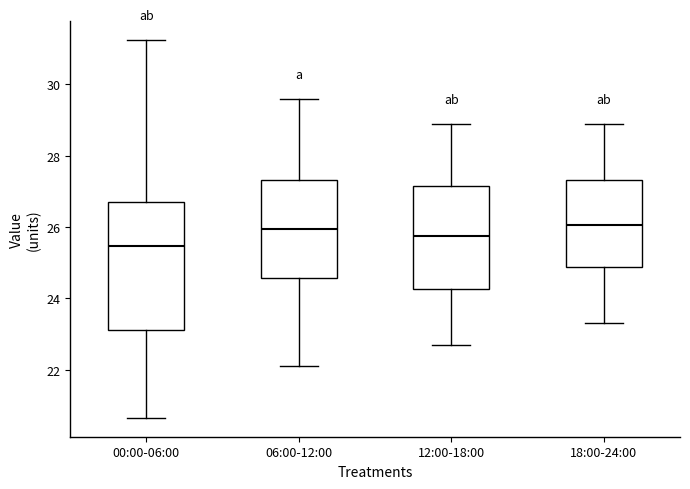

Which box has the lowest median line?

00:00-06:00